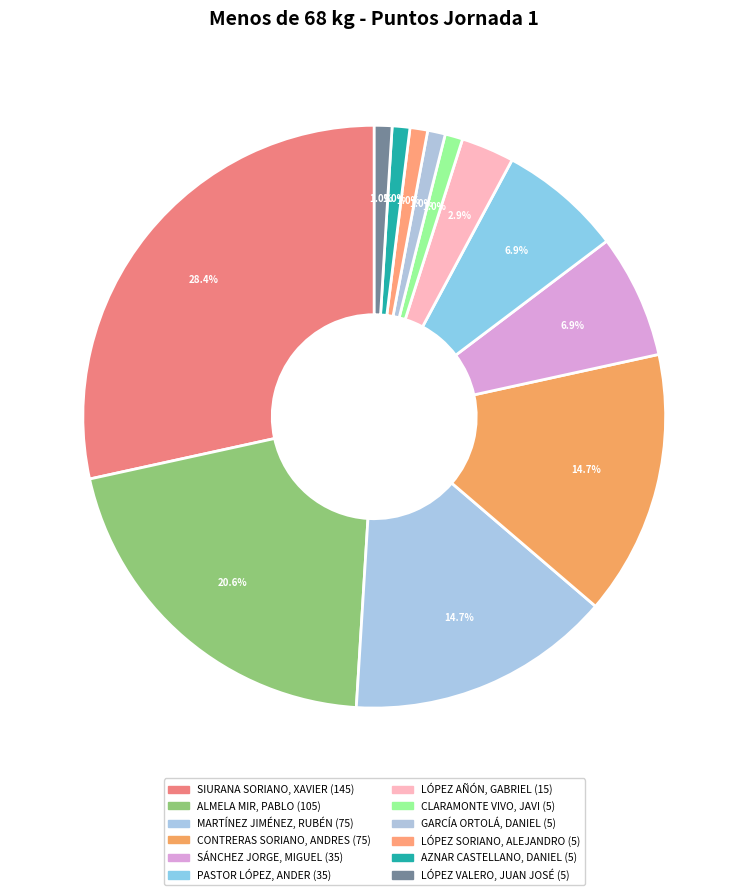

Do LÓPEZ VALERO, JUAN JOSÉ and MARTÍNEZ JIMÉNEZ, RUBÉN together represent more than half of the pie?

No